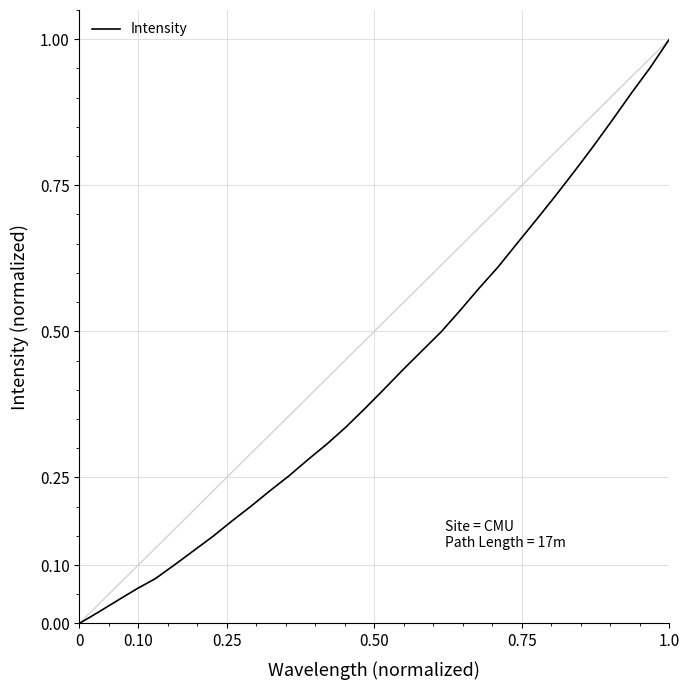

How many values are above zero?

31